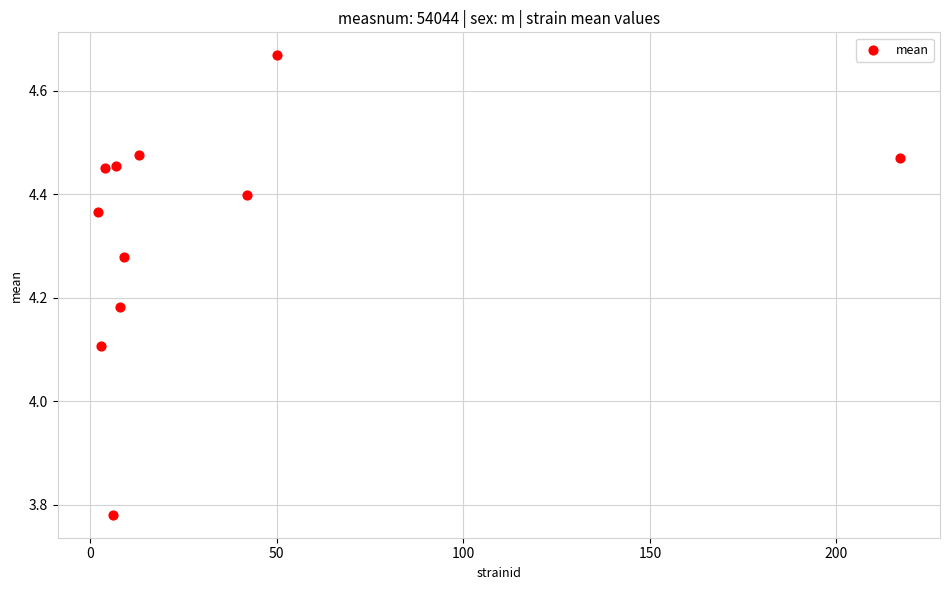

What is the average X value?

32.8